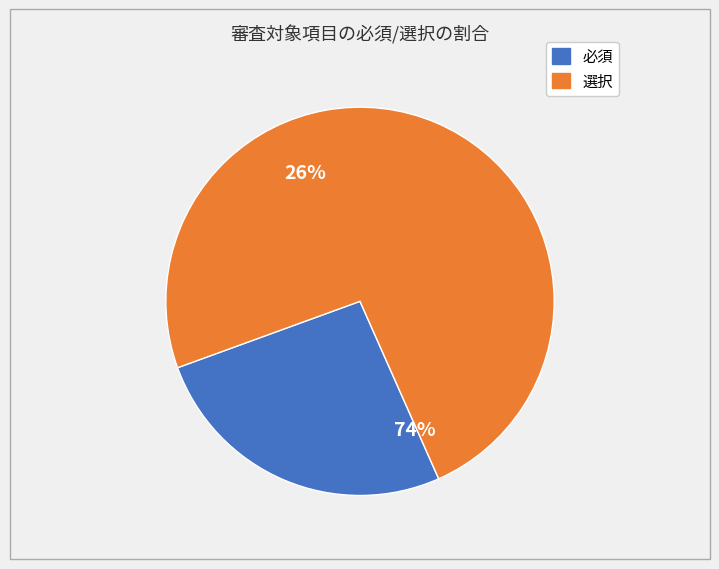

To the nearest percent, what is the combined percentage of 必須 and 選択?

100%